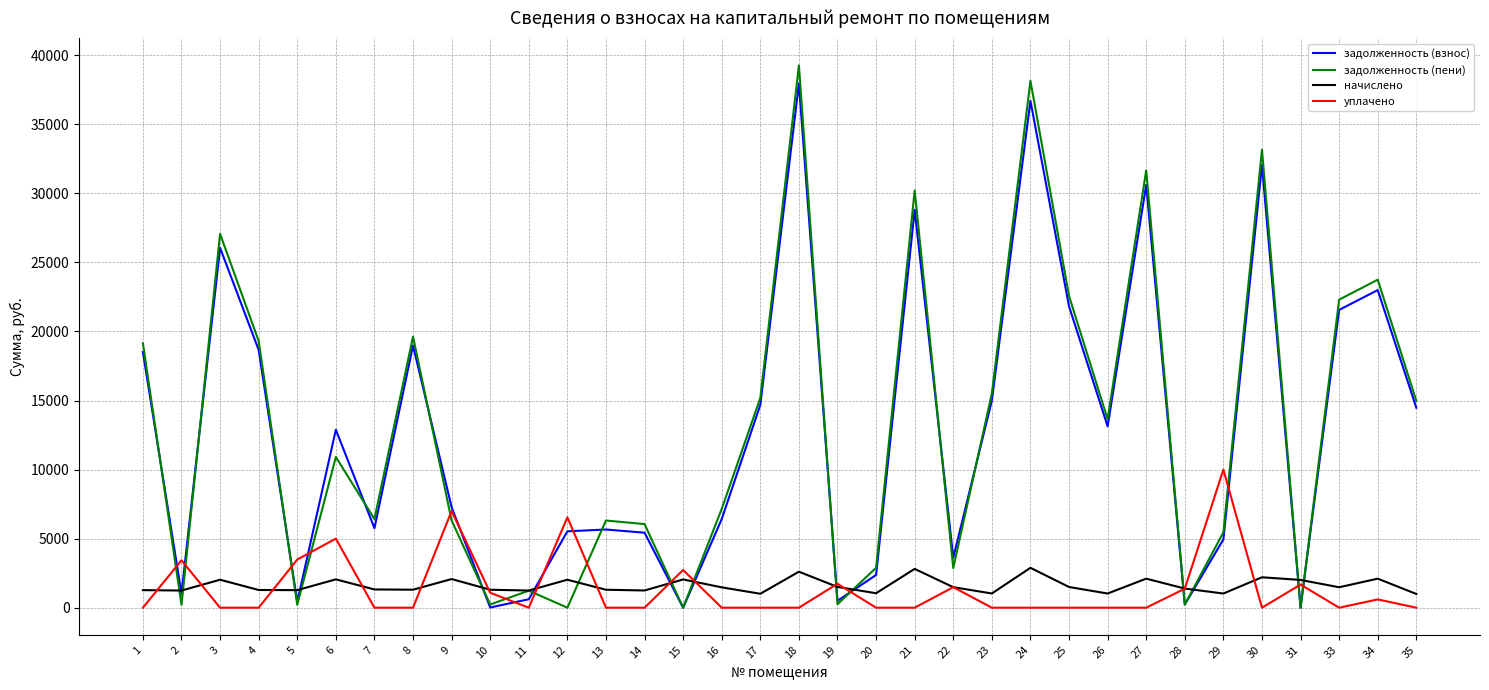

What is the difference between the highest and lowest values at 17?

15189.5